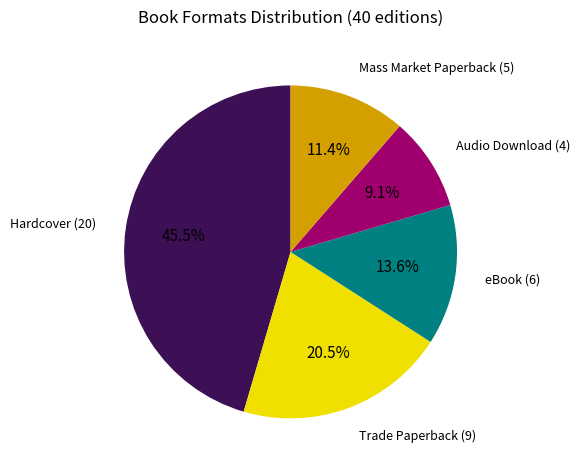

Does any single category account for the majority?

No